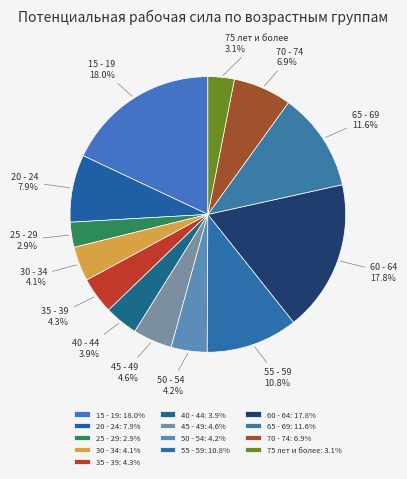

To the nearest percent, what is the difference between the 15 - 19 and 70 - 74 slice percentages?

11%